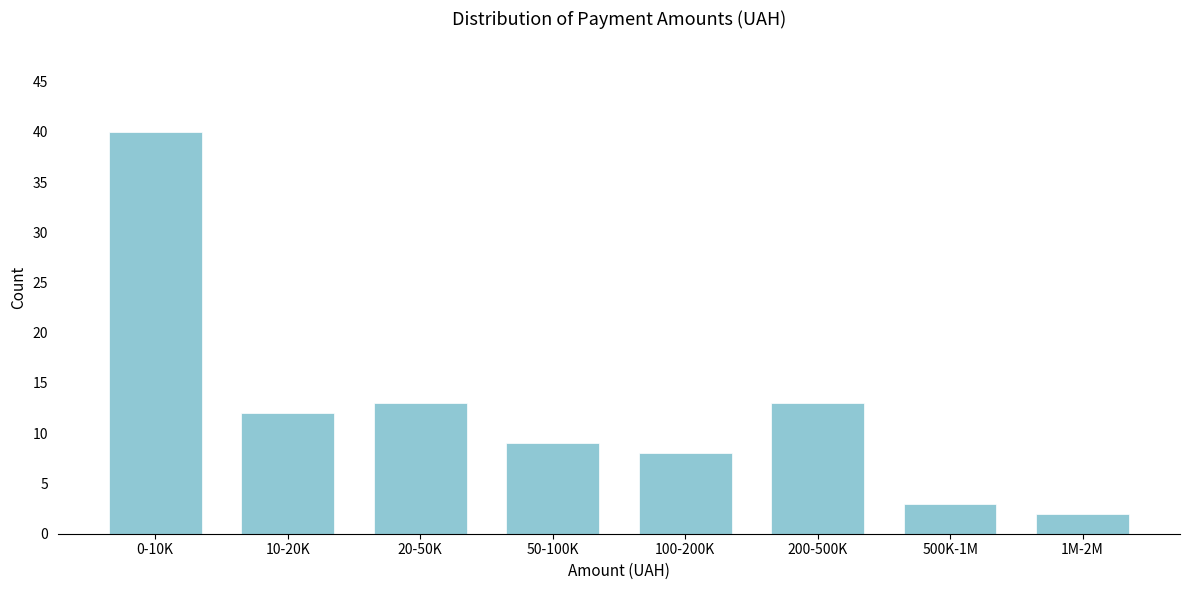

Reading right to left, transcribe all the data shown in this chart.

1M-2M=2	500K-1M=3	200-500K=13	100-200K=8	50-100K=9	20-50K=13	10-20K=12	0-10K=40